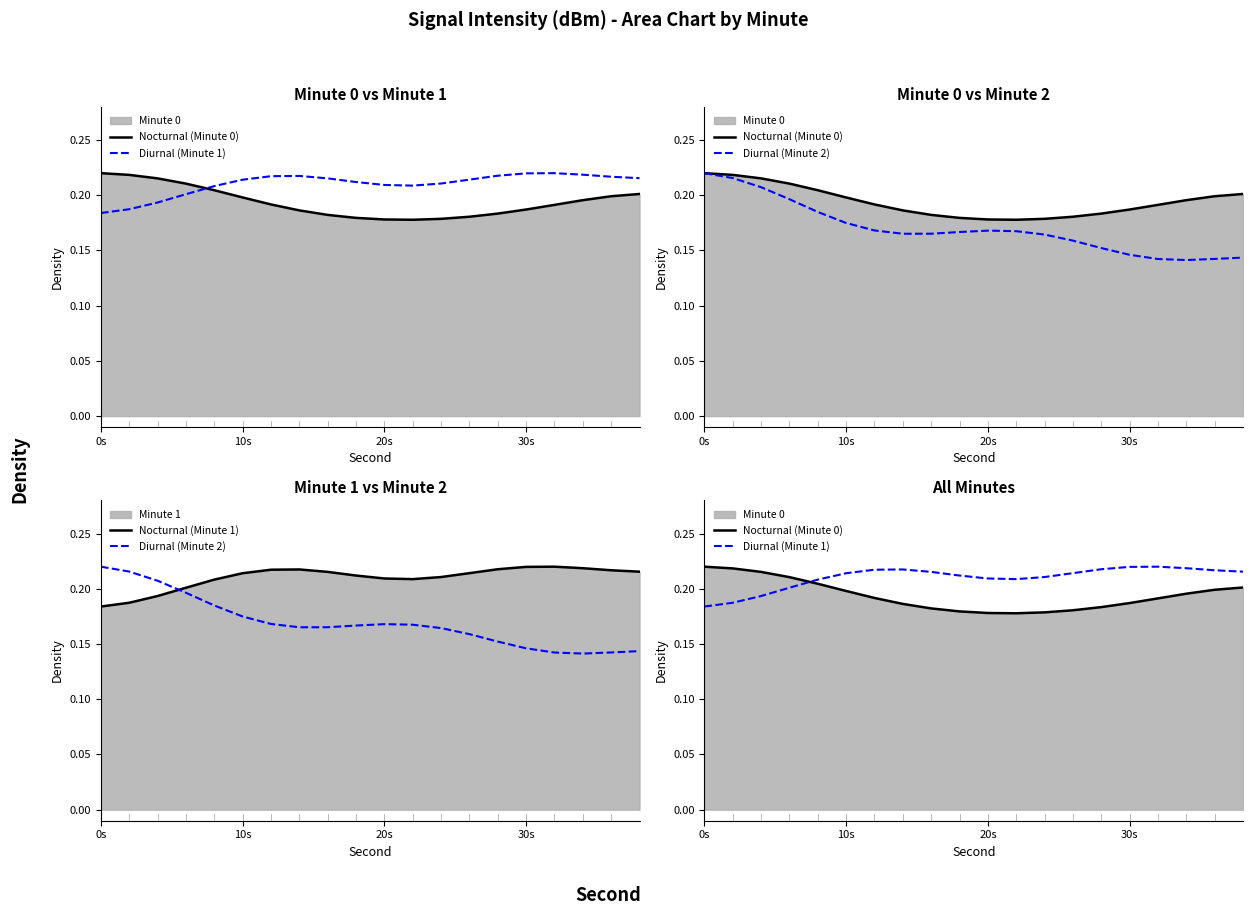

How many lines are shown in the chart?

4